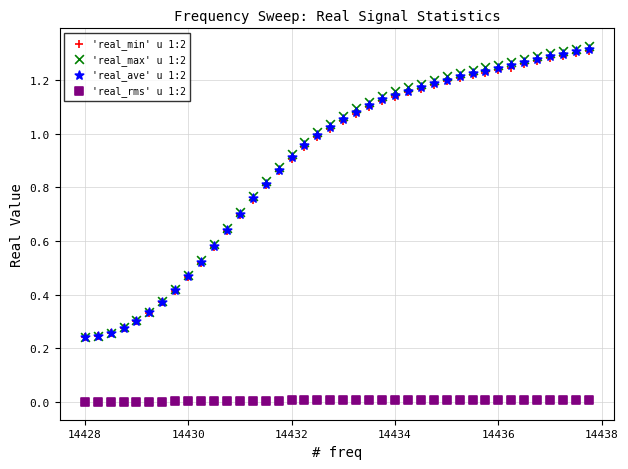

What are all the series names shown in the legend?

'real_min' u 1:2, 'real_max' u 1:2, 'real_ave' u 1:2, 'real_rms' u 1:2